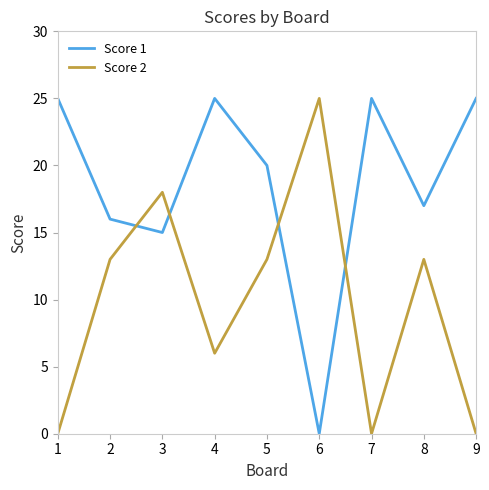

Rank the series by their average value, from highest to lowest.

Score 1, Score 2